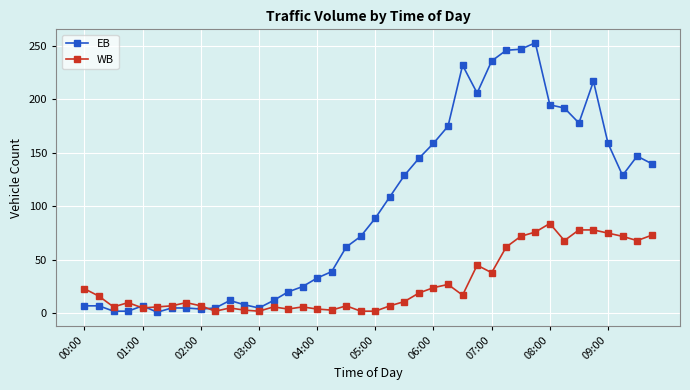

True or false: EB has more than 0 interior local peaks.

True